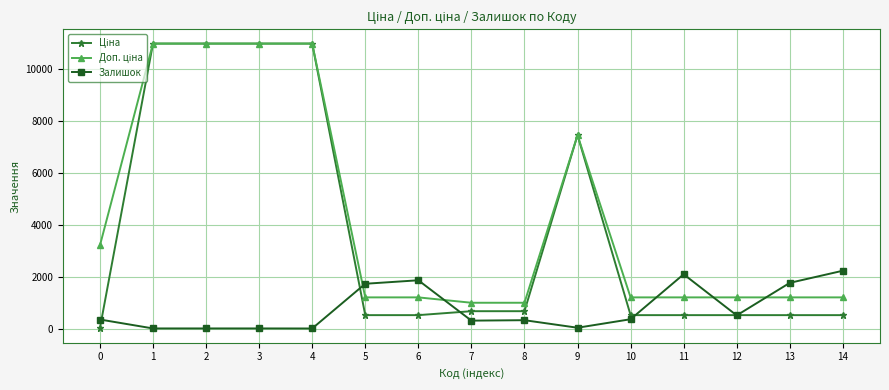

What is the maximum value shown in the chart?

10964.4